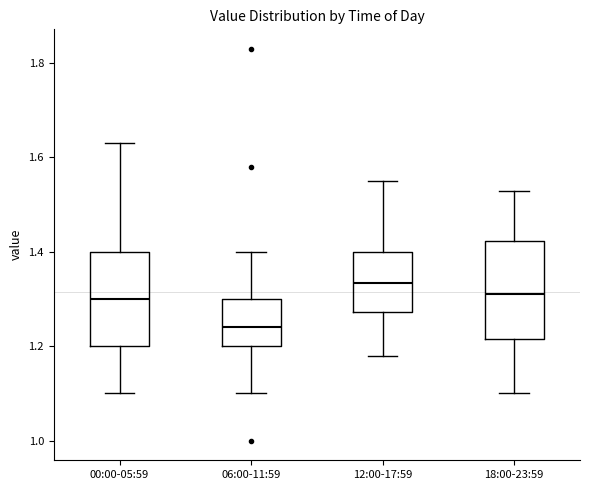

Which box's median line is the highest?

12:00-17:59